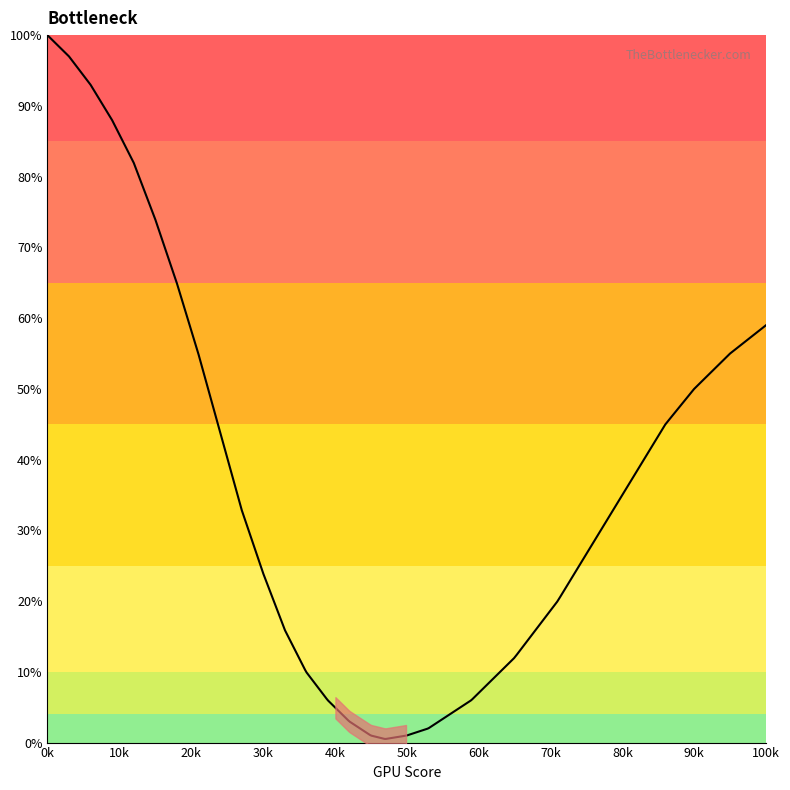

How many points are lower than both their immediate neighbors (excluding endpoints)?

1